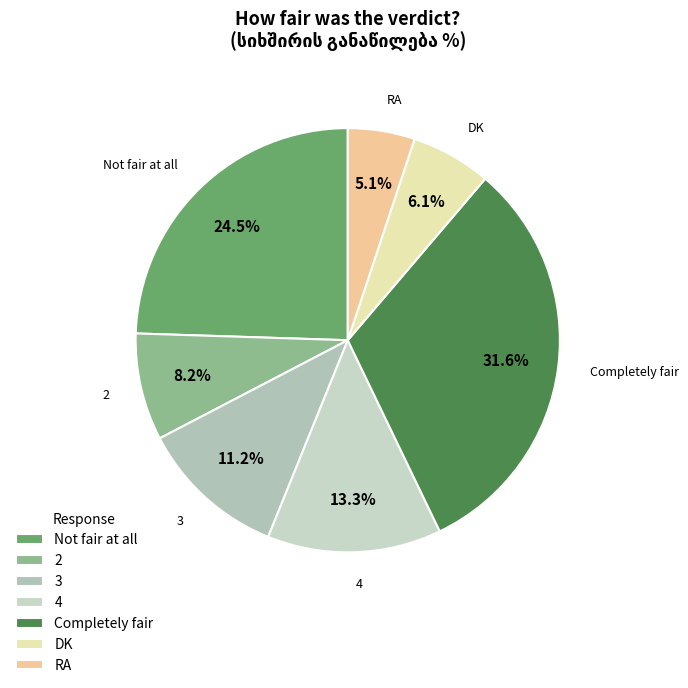

Does 4 account for over 50% of the chart?

No